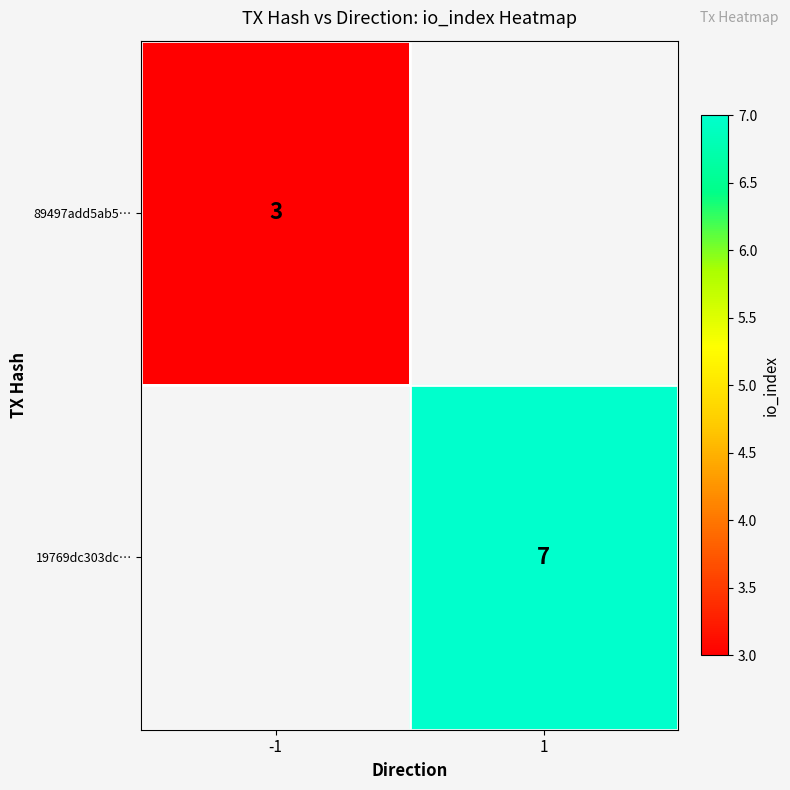

Is it true that 19769dc303dc… equals 4 at 1?

False